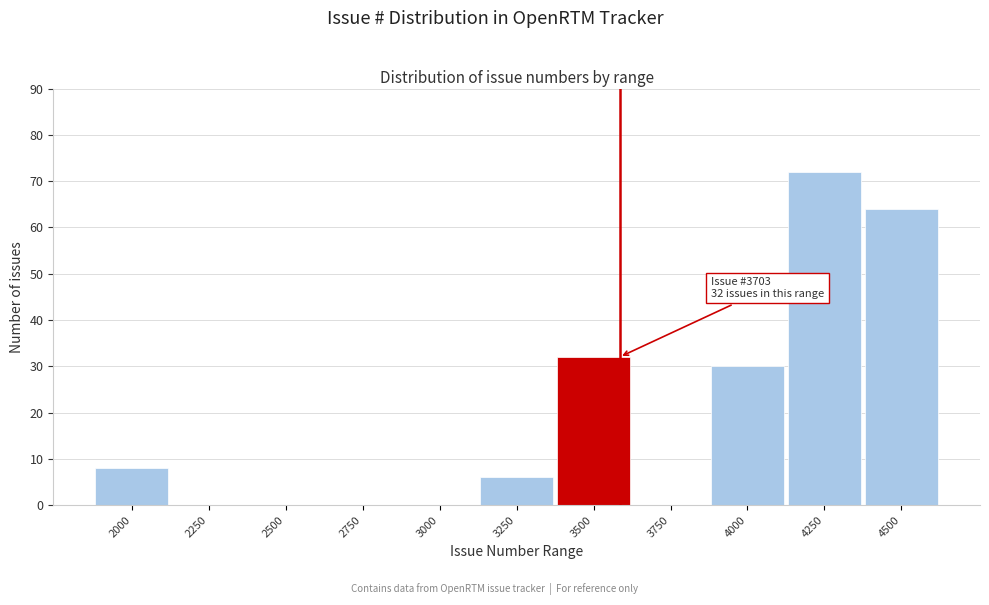

Reading left to right, extract all data points from this chart.

2000=8	2250=0	2500=0	2750=0	3000=0	3250=6	3500=32	3750=0	4000=30	4250=72	4500=64